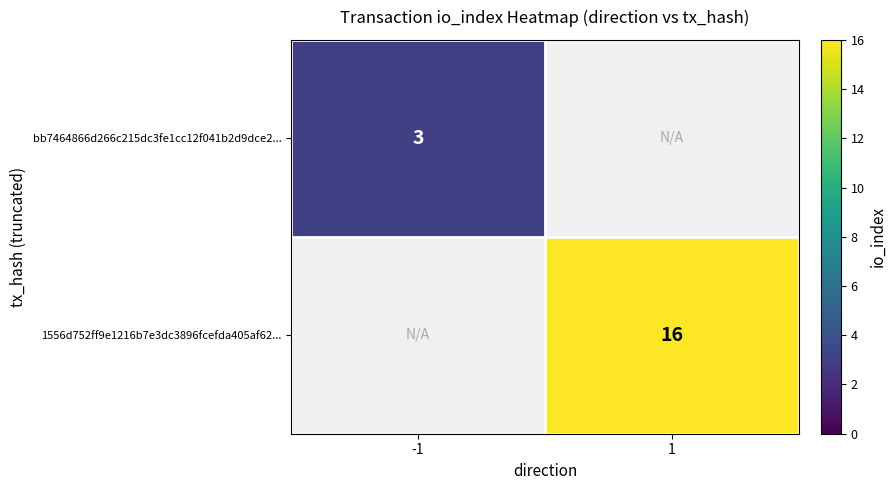

At how many categories does at least one series exceed 5?

1